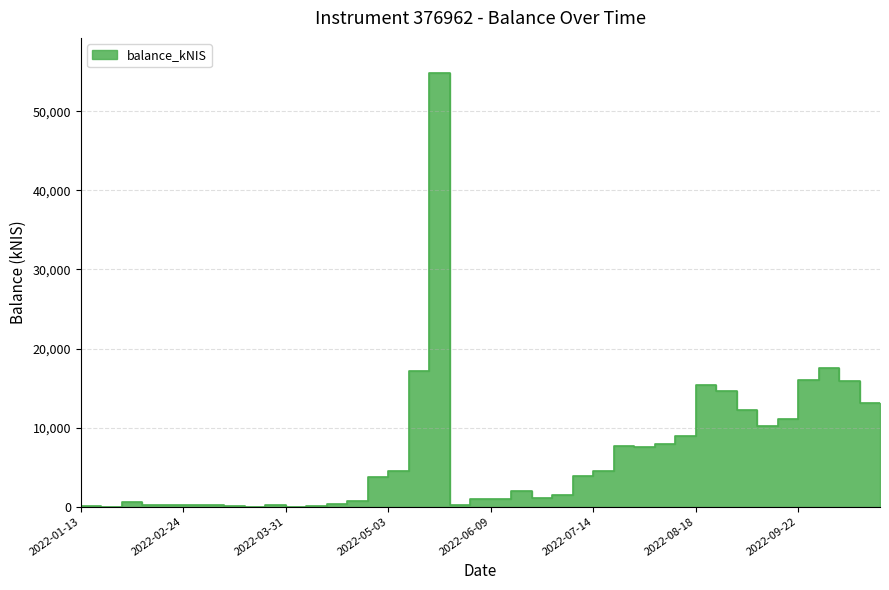

Rank the categories by value from highest to lowest.

2022-05-26, 2022-10-06, 2022-05-19, 2022-09-29, 2022-10-13, 2022-08-25, 2022-09-01, 2022-10-20, 2022-09-08, 2022-09-22, 2022-09-15, 2022-08-18, 2022-08-11, 2022-07-28, 2022-08-04, 2022-05-12, 2022-07-21, 2022-07-14, 2022-05-03, 2022-06-23, 2022-07-07, 2022-06-30, 2022-06-16, 2022-06-09, 2022-04-28, 2022-02-10, 2022-04-20, 2022-06-02, 2022-02-17, 2022-03-31, 2022-03-03, 2022-03-10, 2022-02-24, 2022-03-16, 2022-01-13, 2022-01-20, 2022-04-14, 2022-01-27, 2022-03-24, 2022-04-07